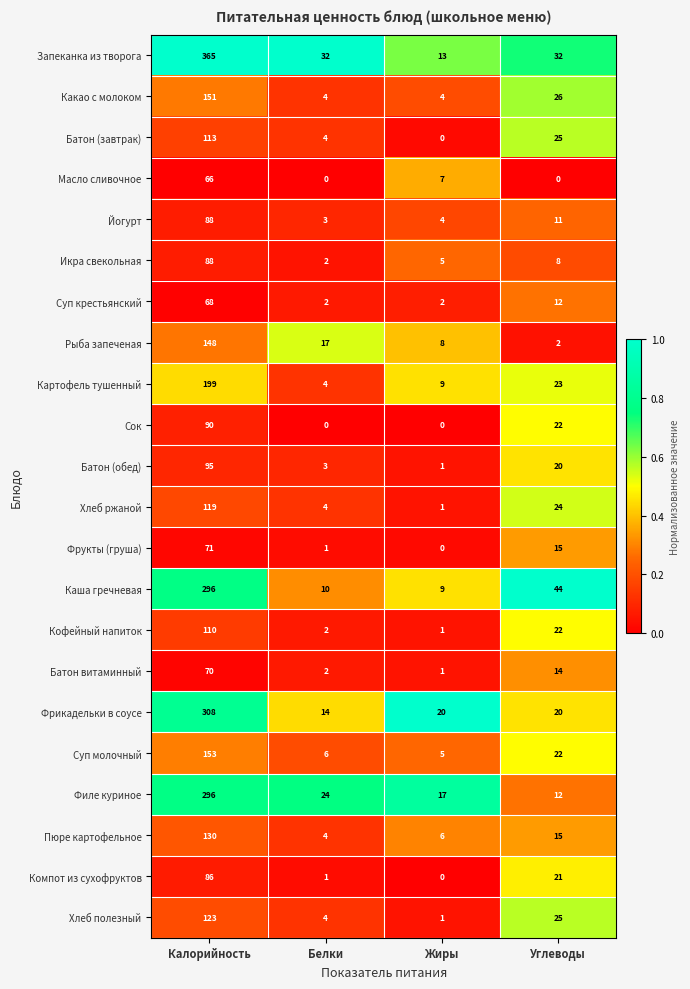

Which series has the largest total across all categories?

Запеканка из творога